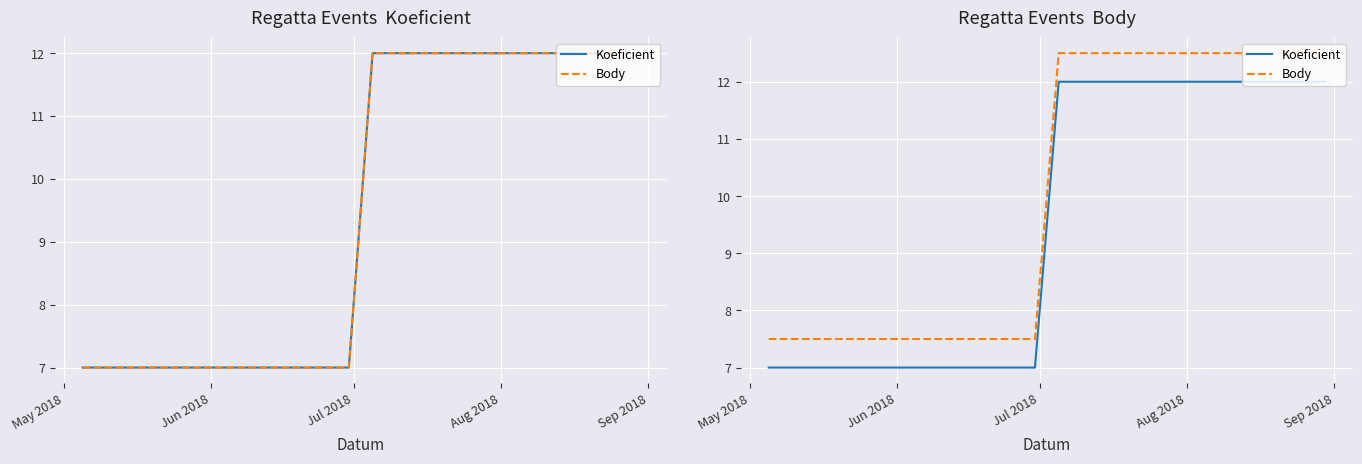

At Jul 2018, list the series in order from largest to smallest.

Body, Koeficient